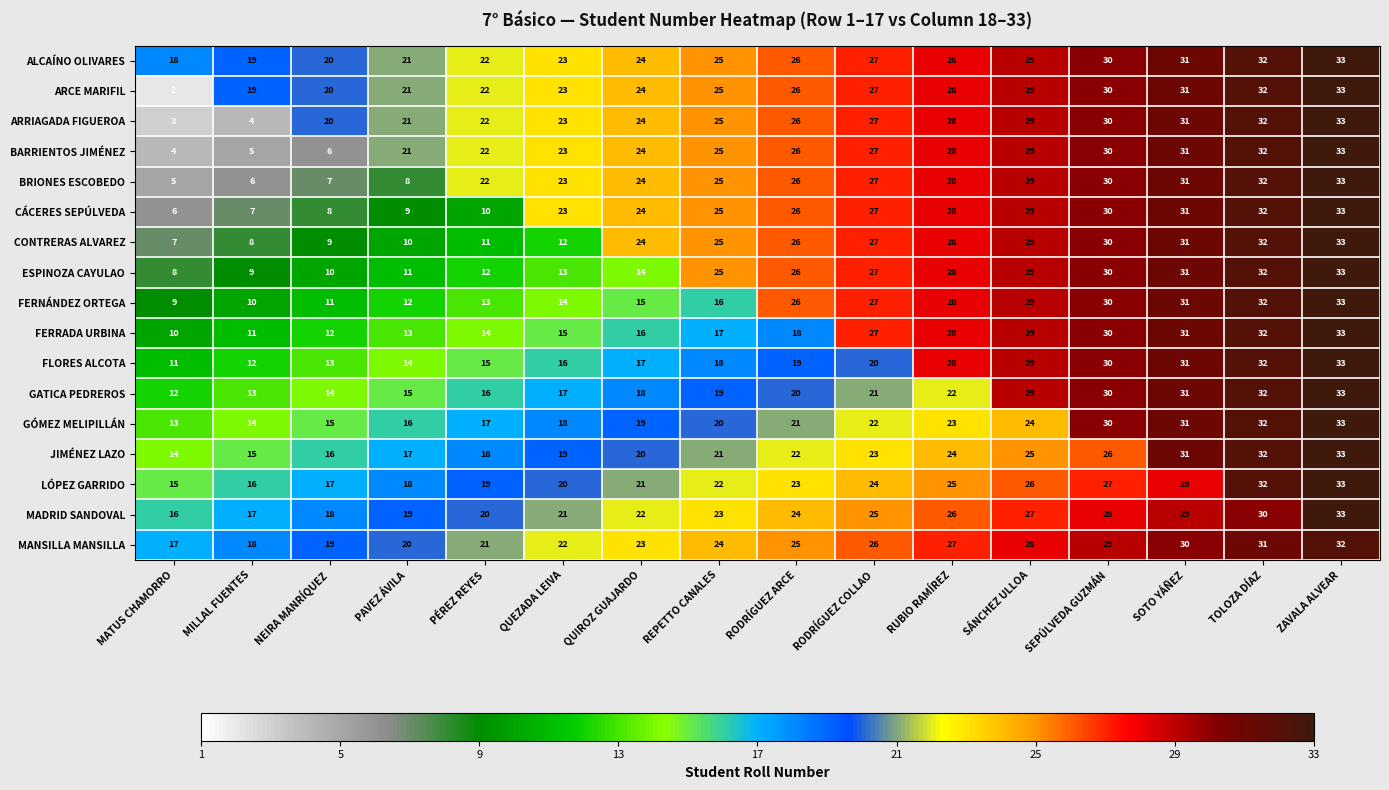

Is it true that CÁCERES SEPÚLVEDA equals 14 at PÉREZ REYES?

False